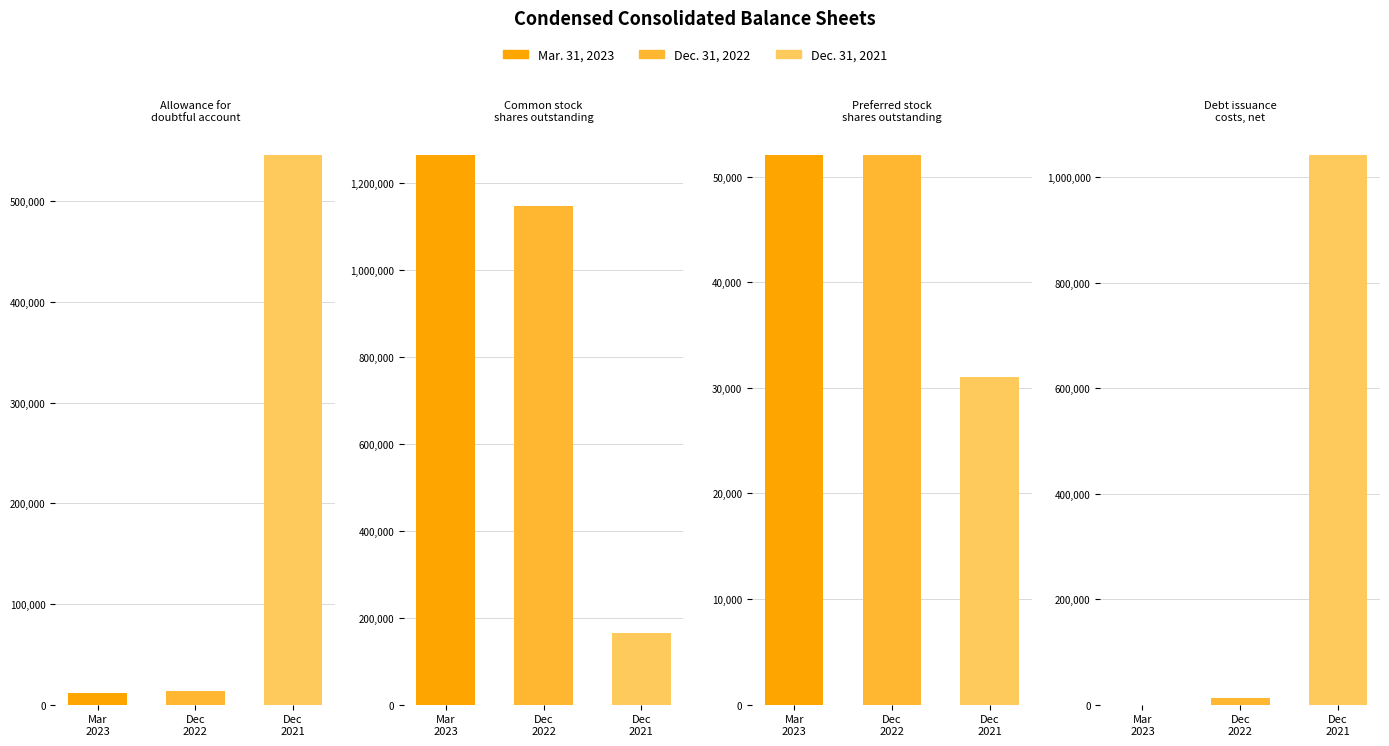

Rank the series by their average value, from lowest to highest.

Dec. 31, 2022, Mar. 31, 2023, Dec. 31, 2021